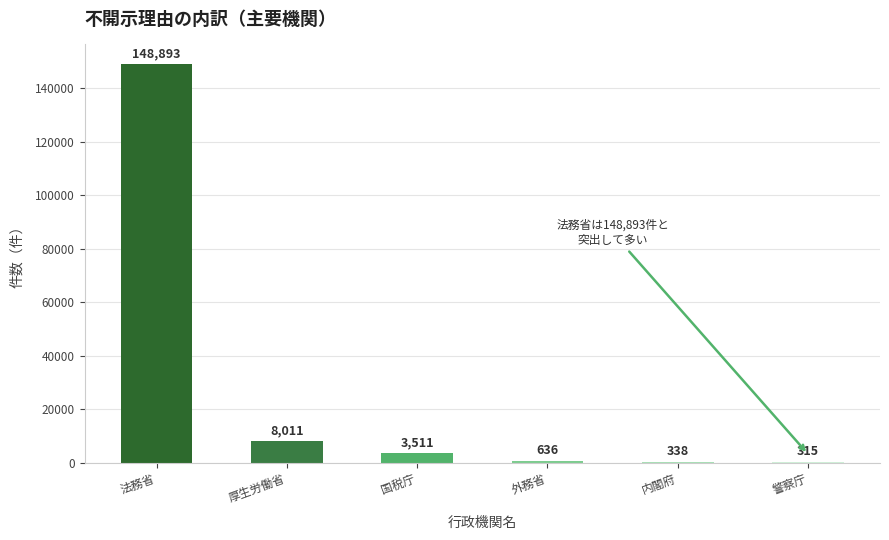

Which category has the highest value across all series?

法務省